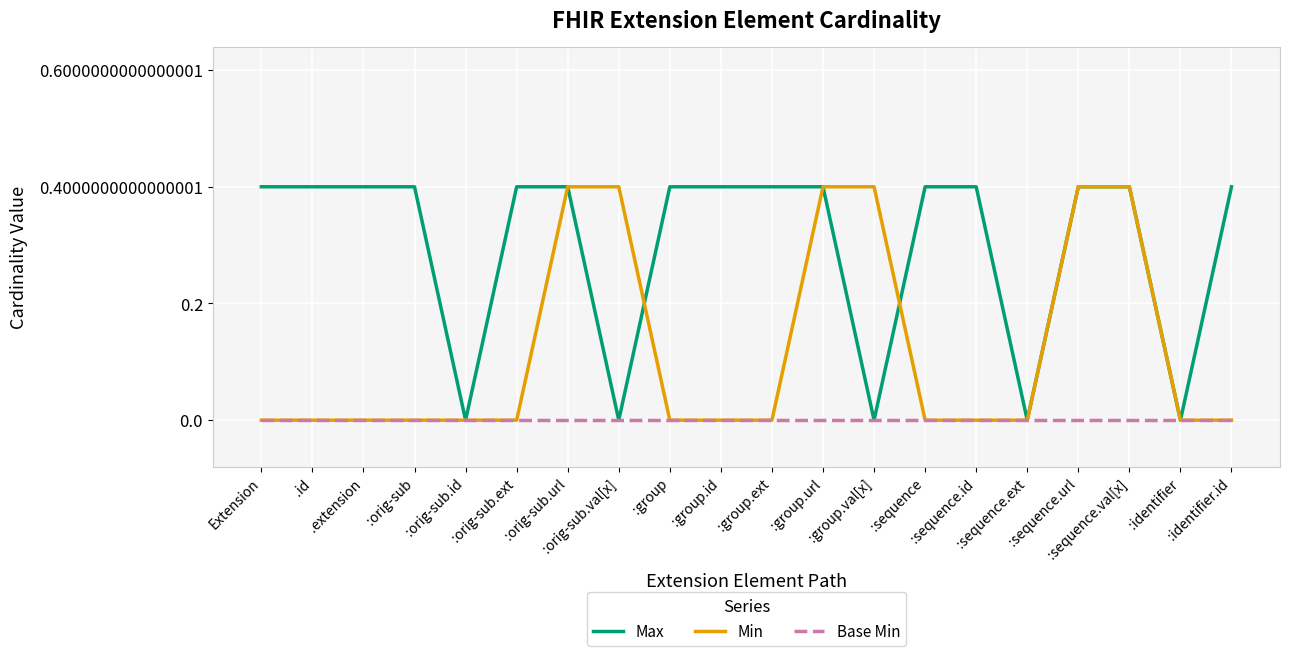

True or false: Min has a value of 0 at :orig-sub.

True